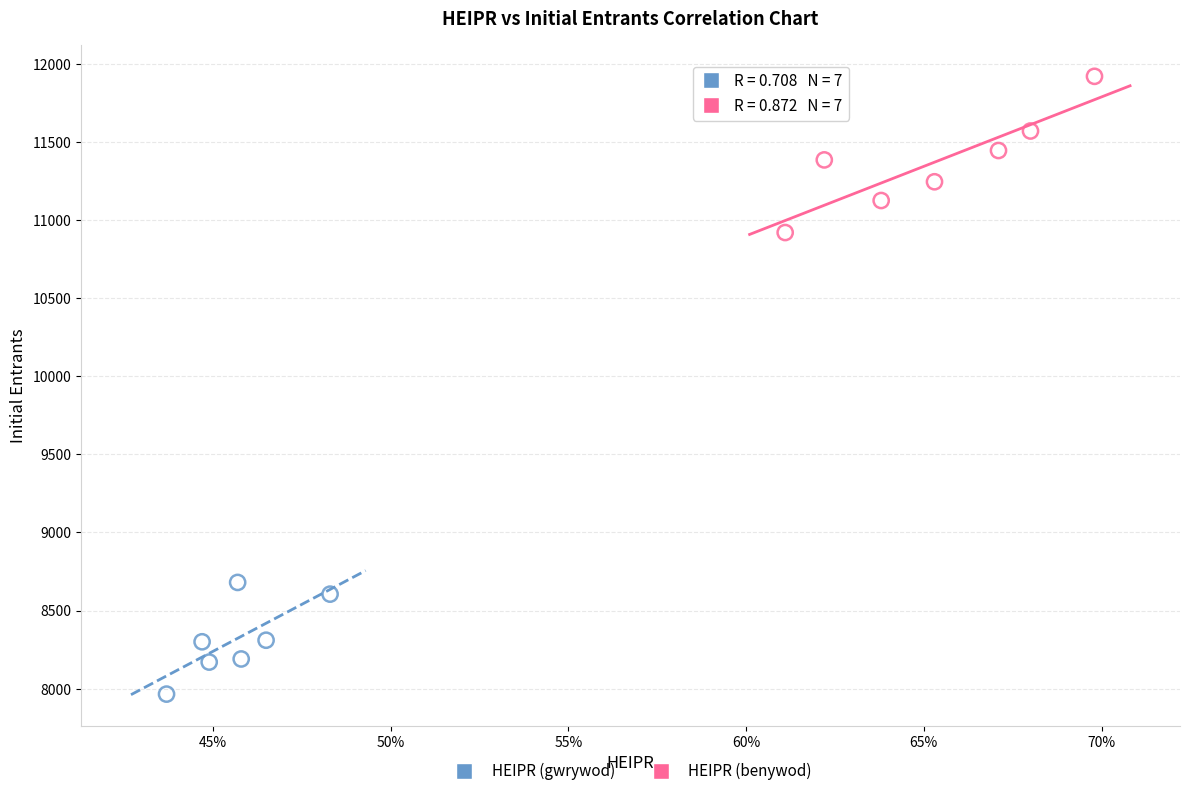

Which series reaches the maximum Y coordinate?

HEIPR (benywod)